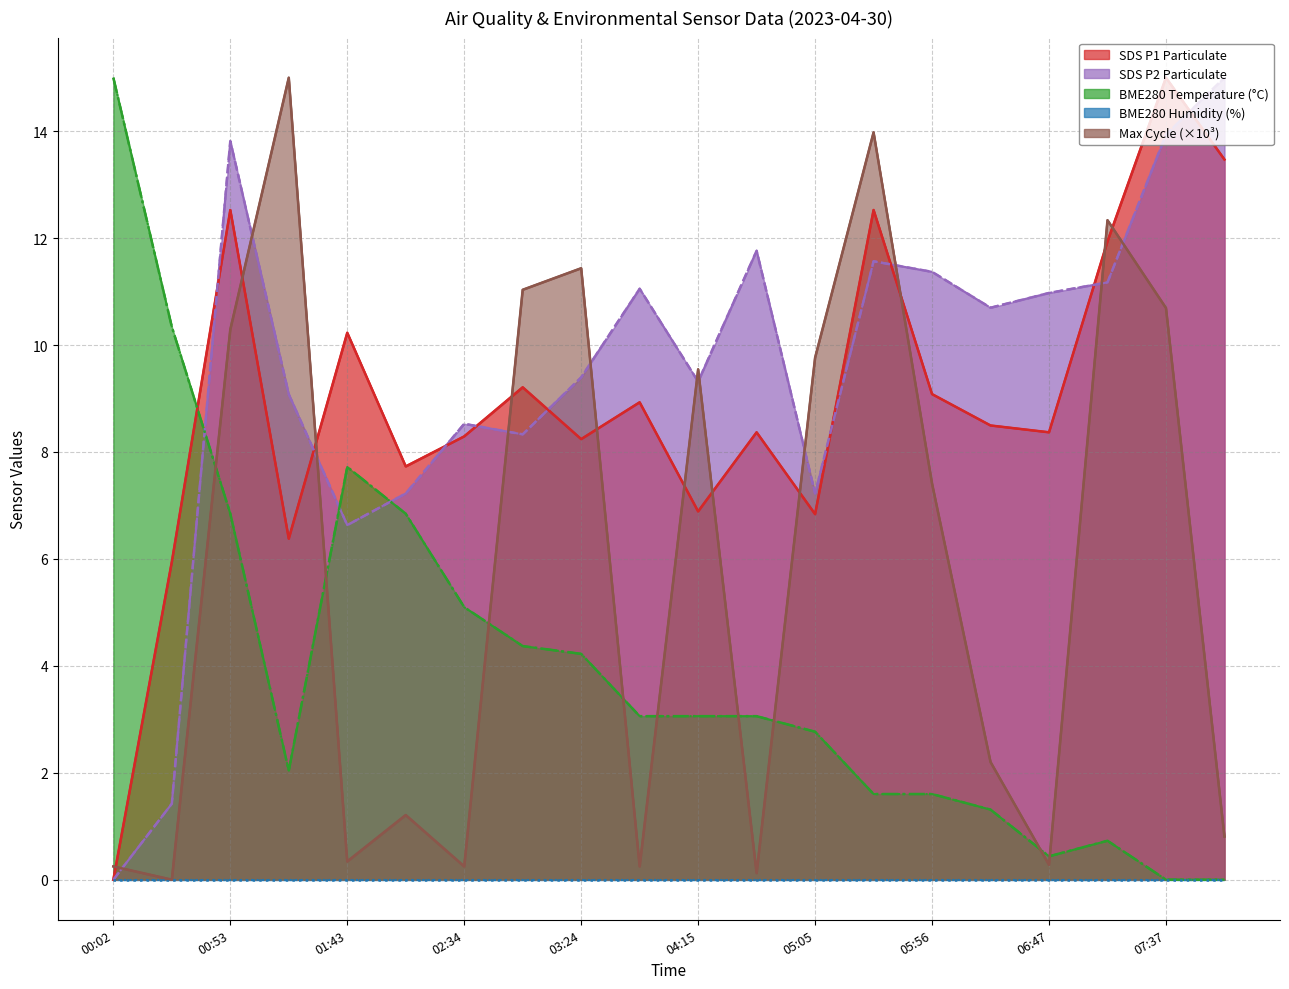

Does the chart have visible grid lines?

Yes